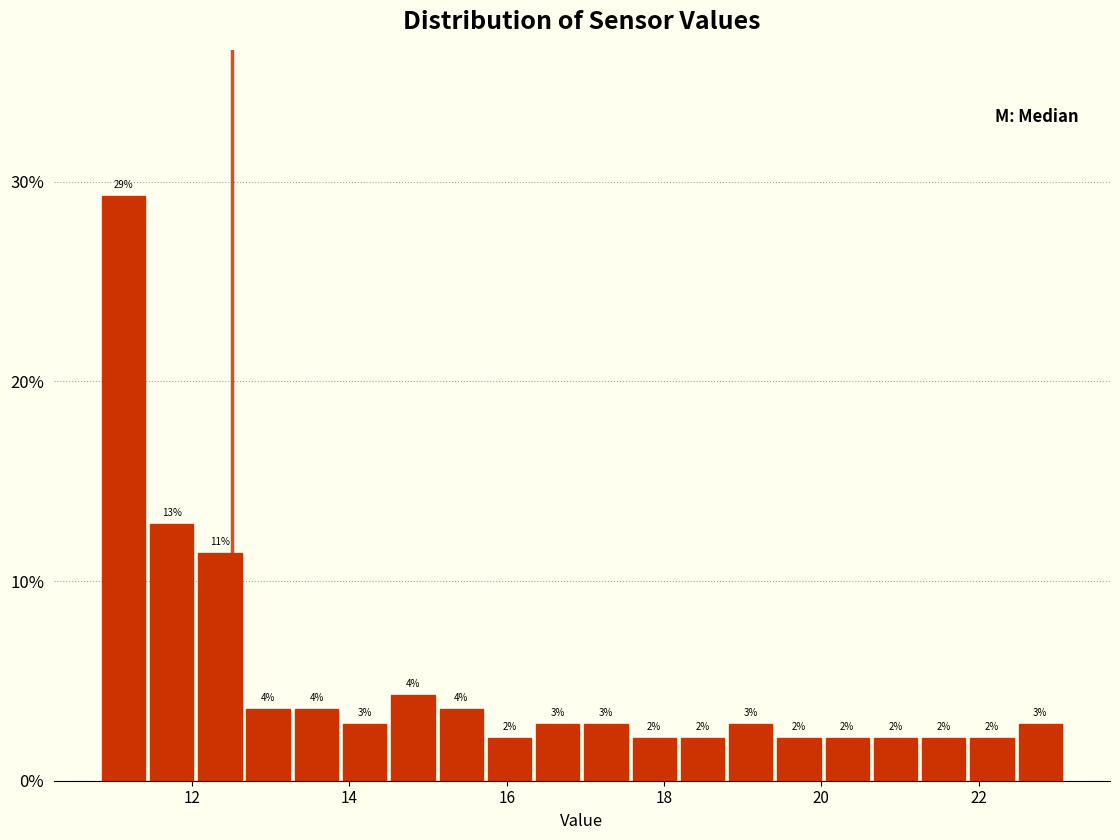

Read against the x-axis, roughly where is the centre of the tallest bar?

11.2